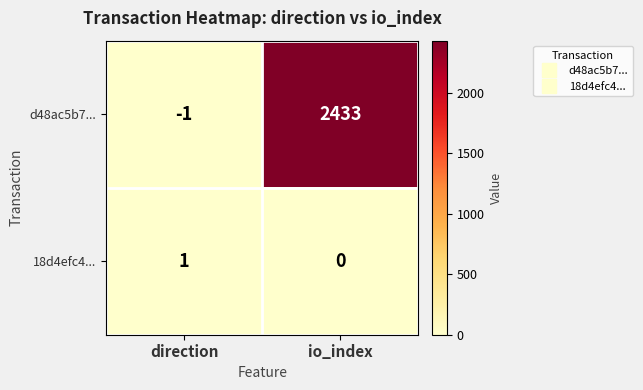

Rank the series at direction from lowest to highest value.

d48ac5b7..., 18d4efc4...